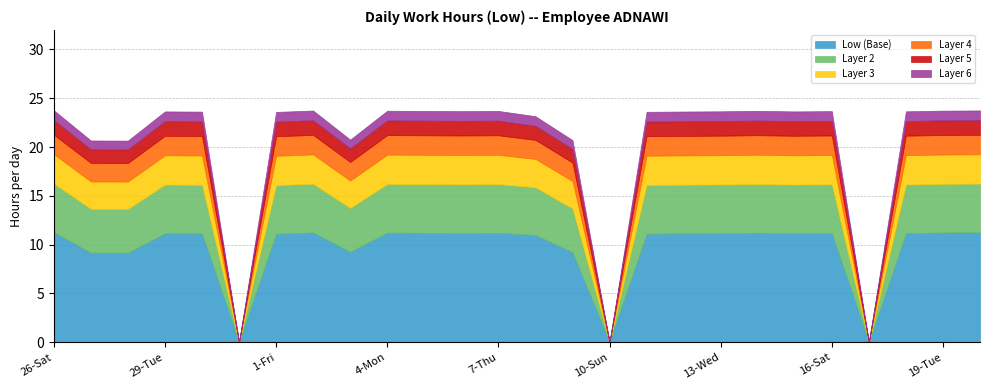

What is the value of the Layer 4 point at the 12th from the left?

2.0